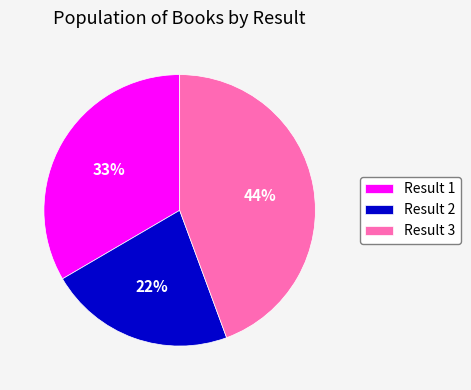

Which category has the biggest portion of the pie?

Result 3